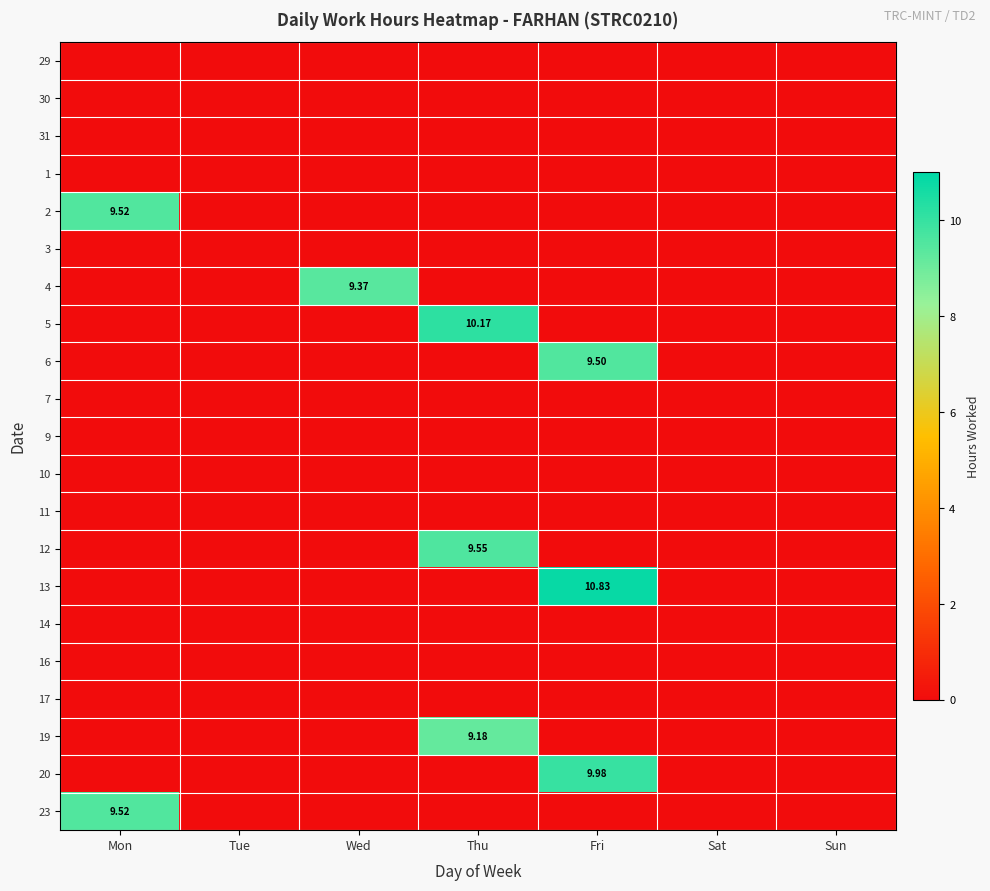

Count the number of categories in the chart.

7